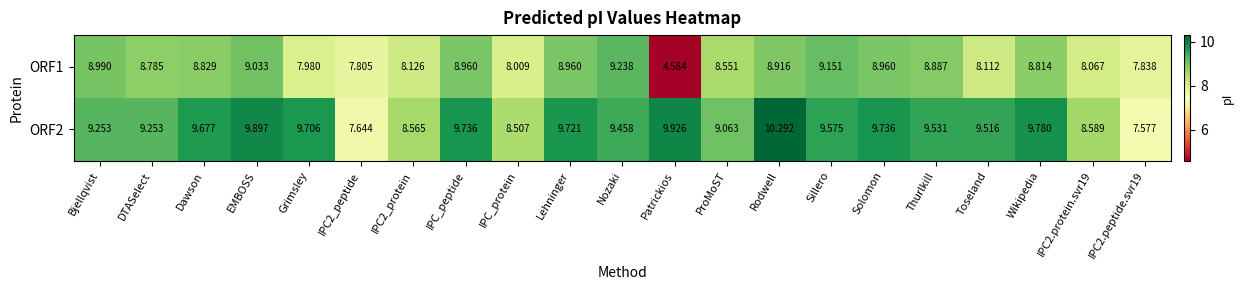

What is the total value across all series at Bjellqvist?

18.2